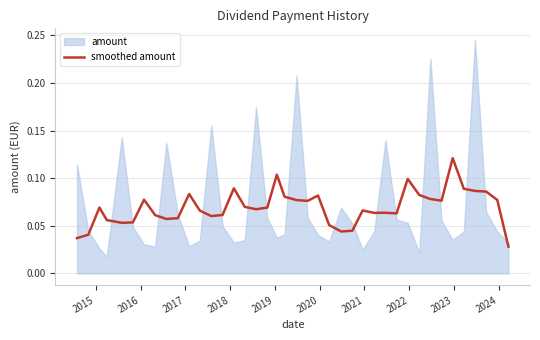

Count the values in the range 0 to 1.

40